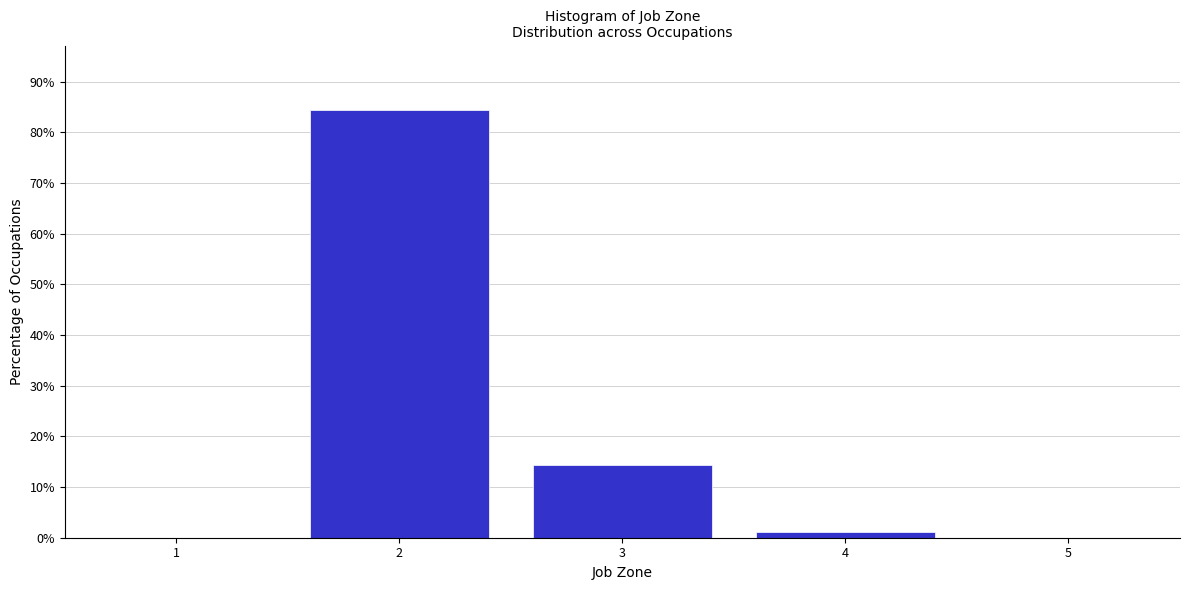

What is the height of the bar covering 1.5 to 2.5 on the x-axis? The values are not printed on the chart, so give them approximately, as read against the axis.

84